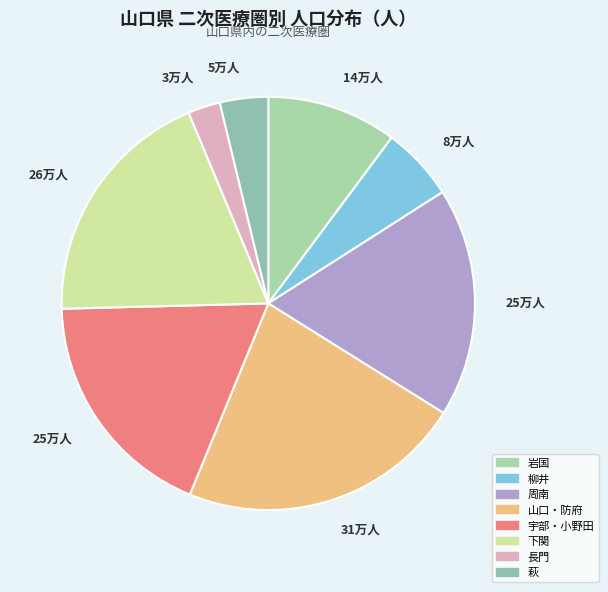

To the nearest percent, what is the combined percentage of 宇部・小野田 and 萩?

22%